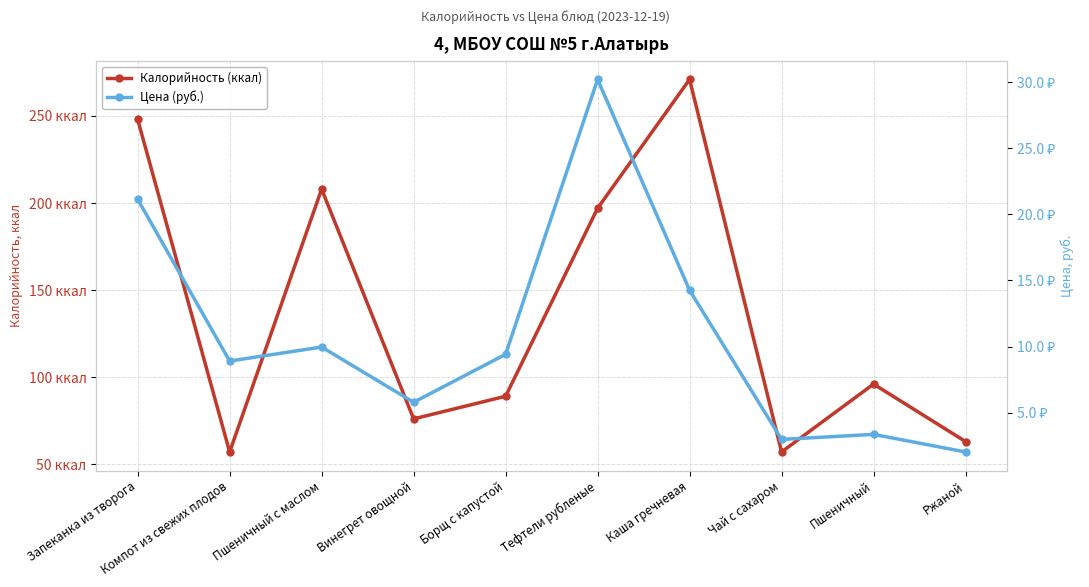

What is the total value across all series at Ржаной?

65.0